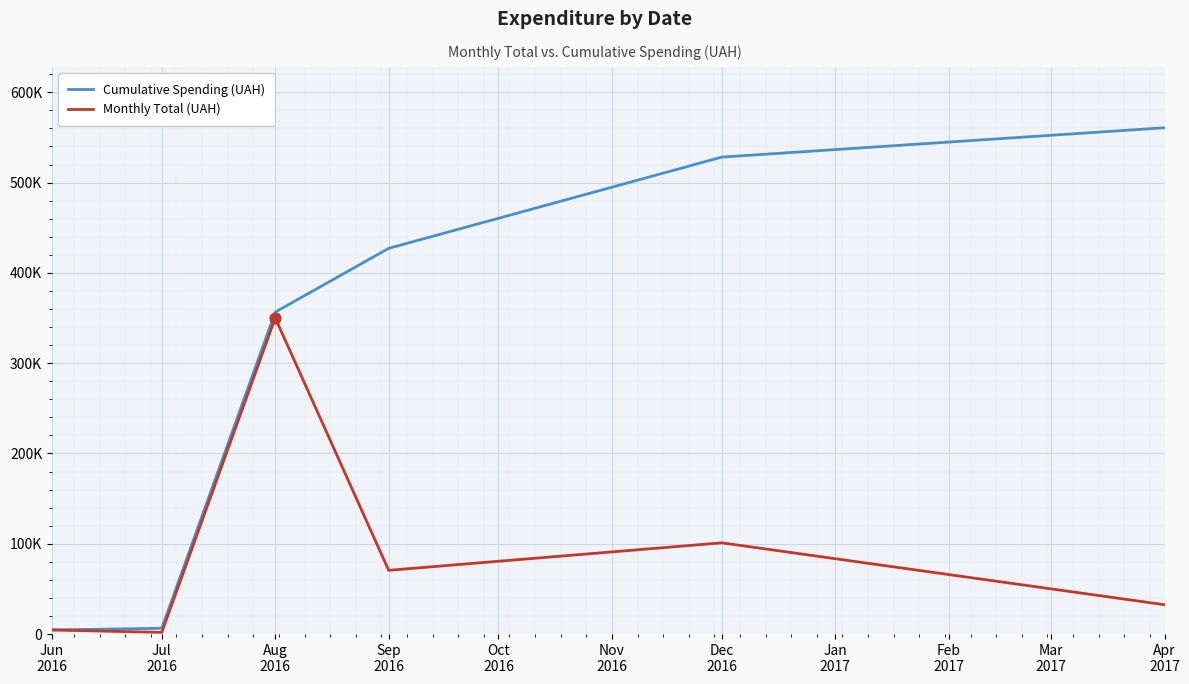

What are all the series names shown in the legend?

Cumulative Spending (UAH), Monthly Total (UAH)